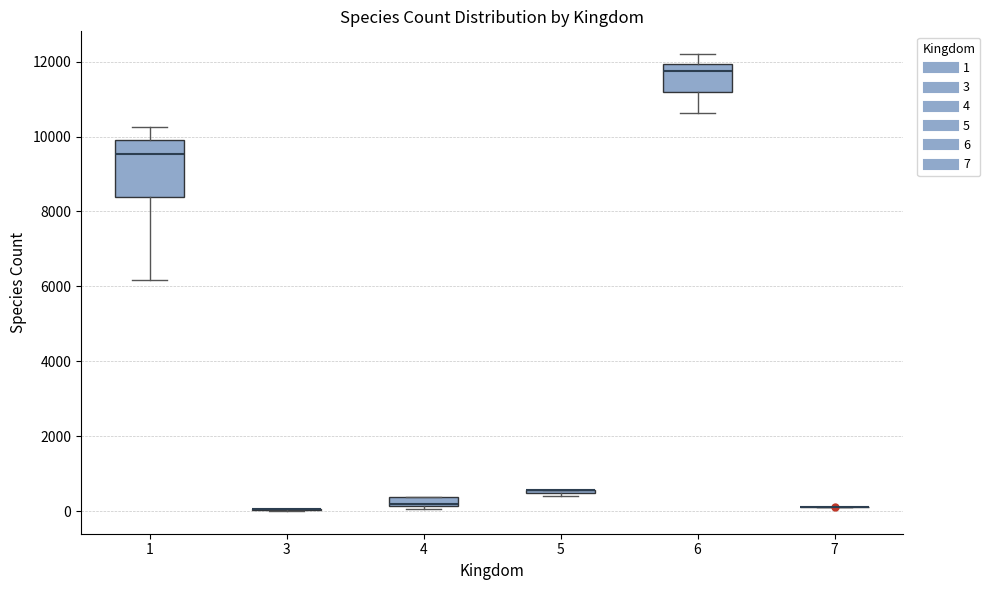

Comparing the boxes themselves (not the whiskers), which one is the tallest?

1